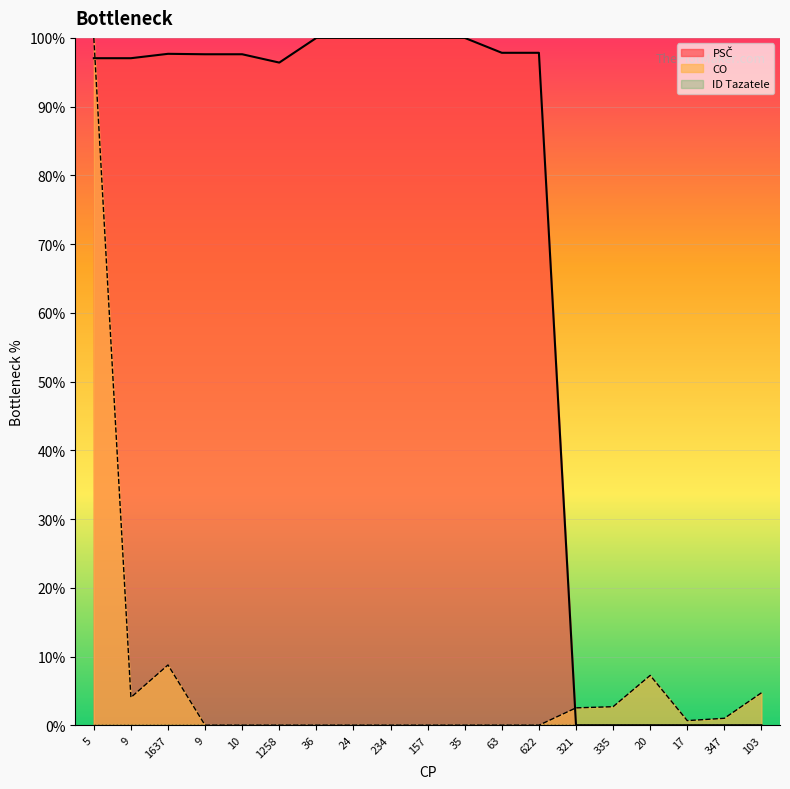

In CO, how many points are higher than both neighbors (excluding endpoints)?

2